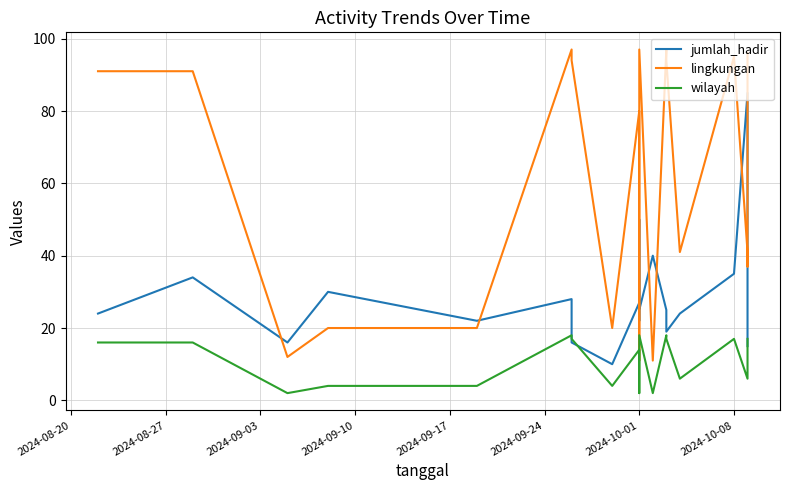

In jumlah_hadir, how many points are lower than both neighbors (excluding endpoints)?

5